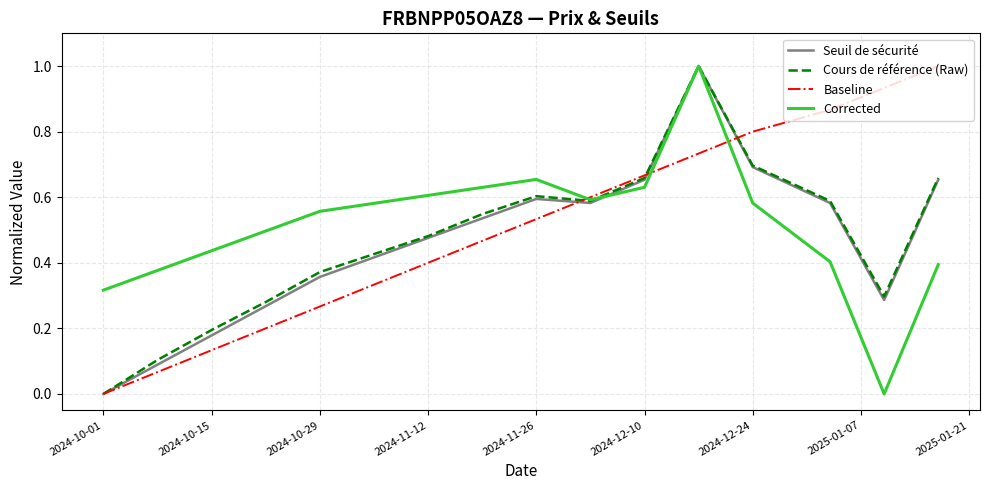

Is this an area chart (filled region under the line)?

No